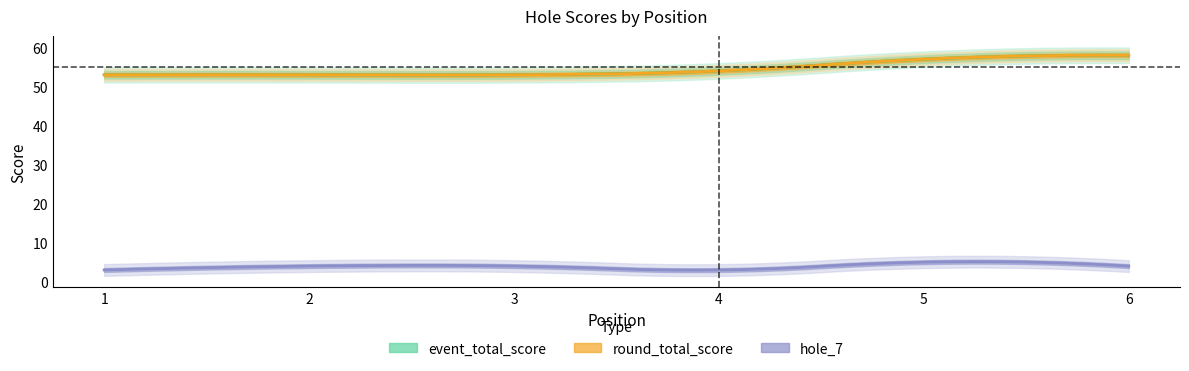

Which series has the largest total across all categories?

event_total_score